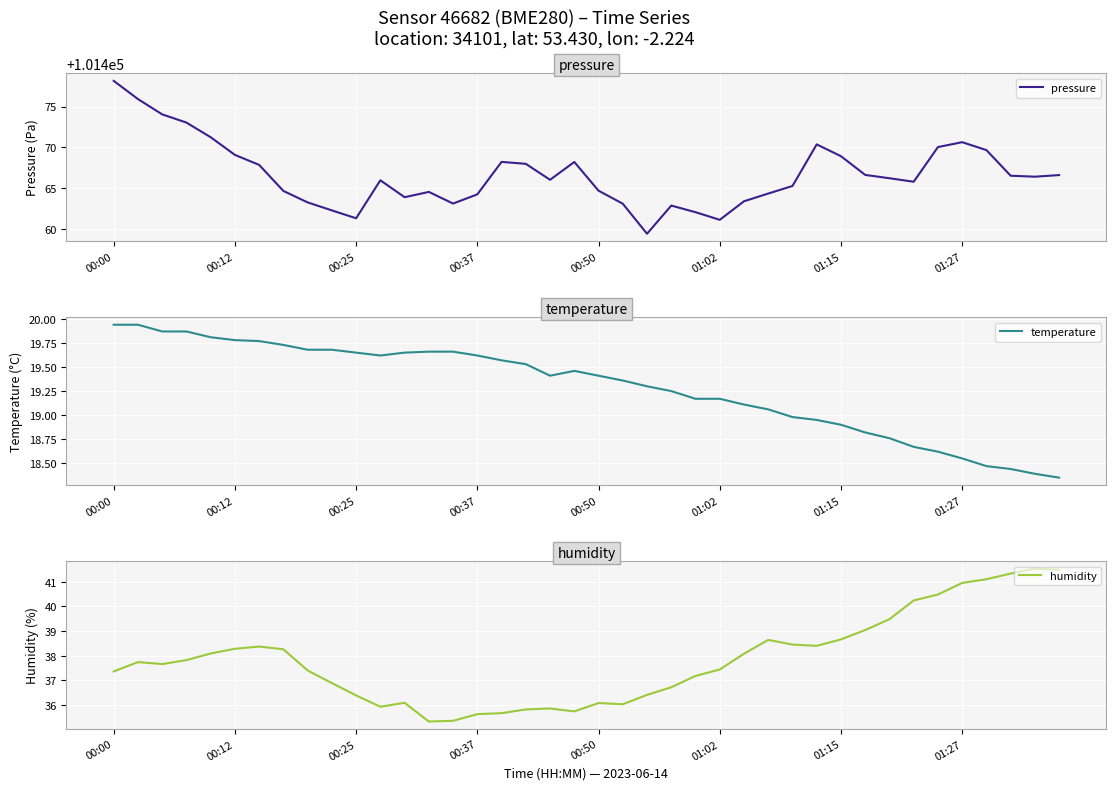

Is it true that humidity equals 65.1 at 31?

False